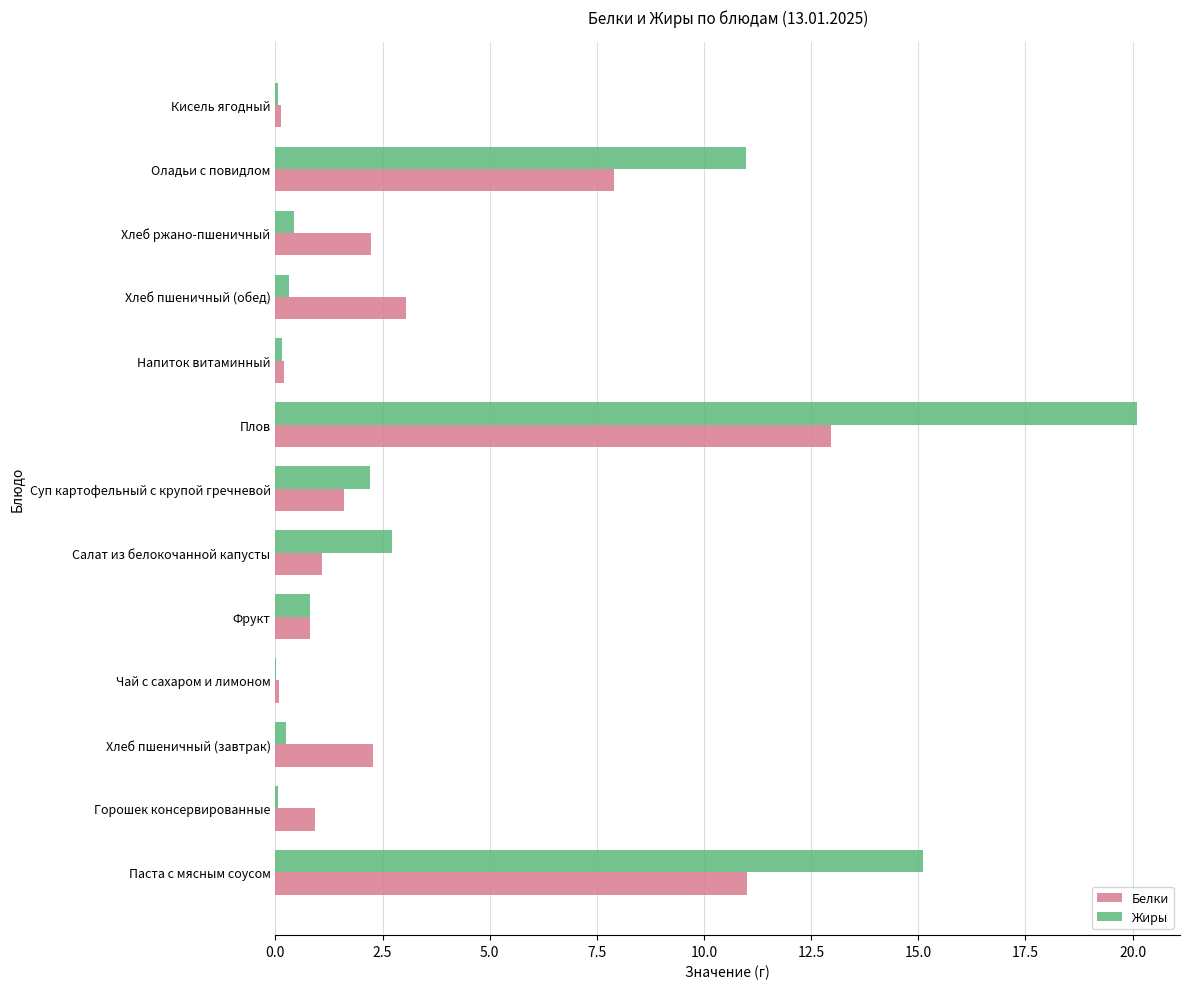

The value of Жиры at Чай с сахаром и лимоном is 0.0. True or false?

True